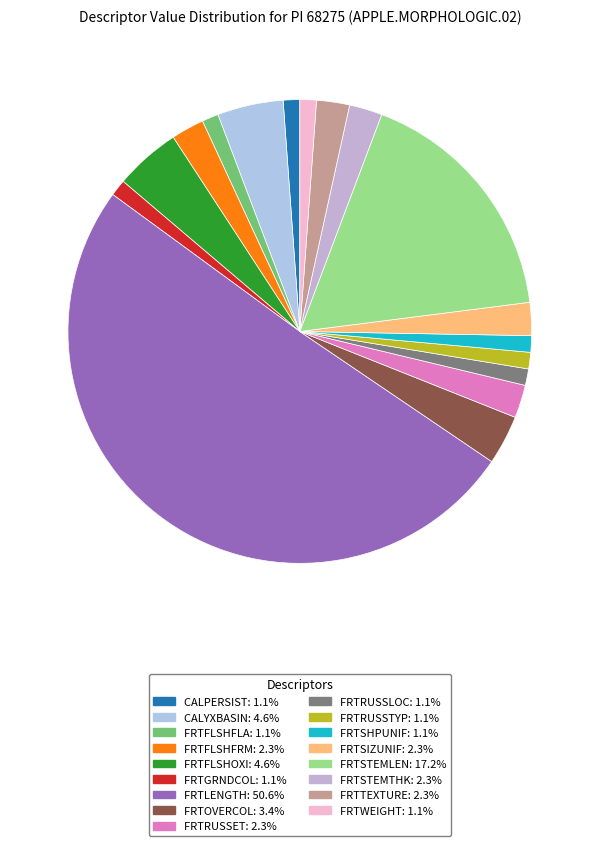

To the nearest percent, what is the difference between the largest and smallest slice percentages?

49%